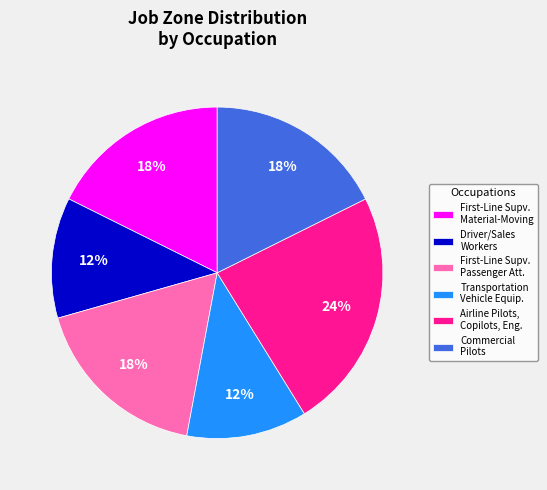

True or false: Driver/Sales Workers accounts for 12% of the total.

True